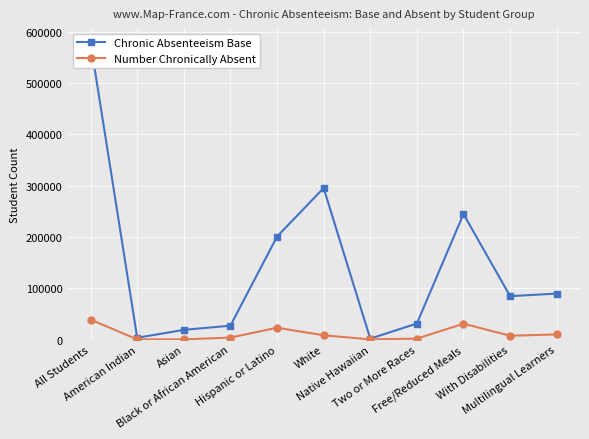

What is the difference between the maximum and second lowest values in the Number Chronically Absent series?

38550